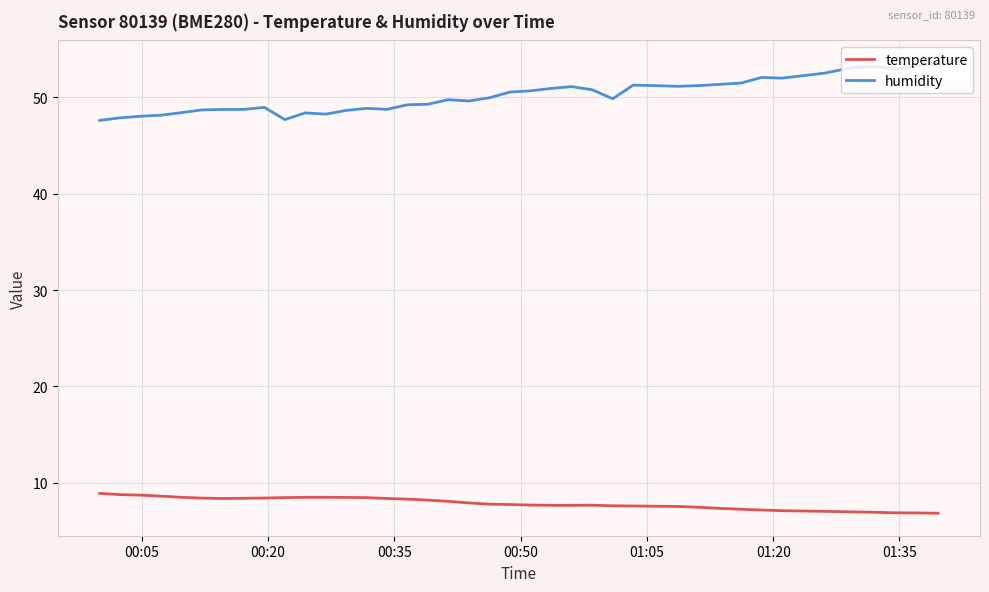

True or false: humidity and temperature cross at least once.

False